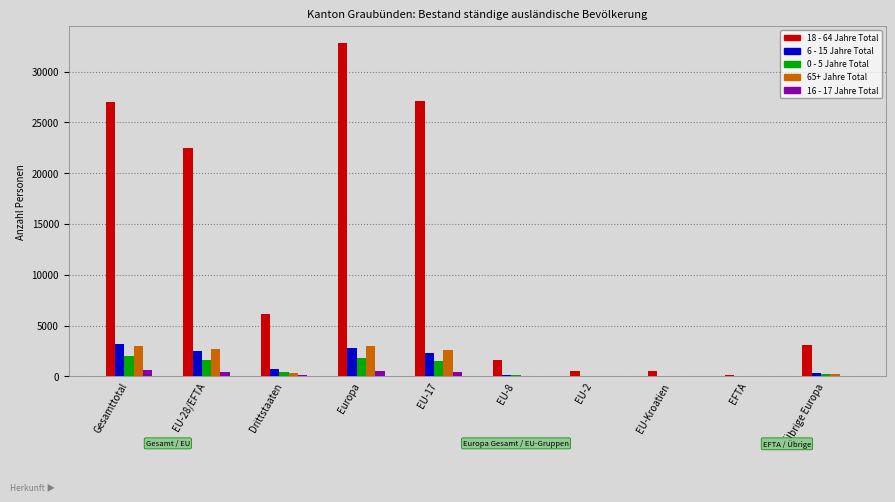

At which label does 0 - 5 Jahre Total first exceed 438?

Gesamttotal